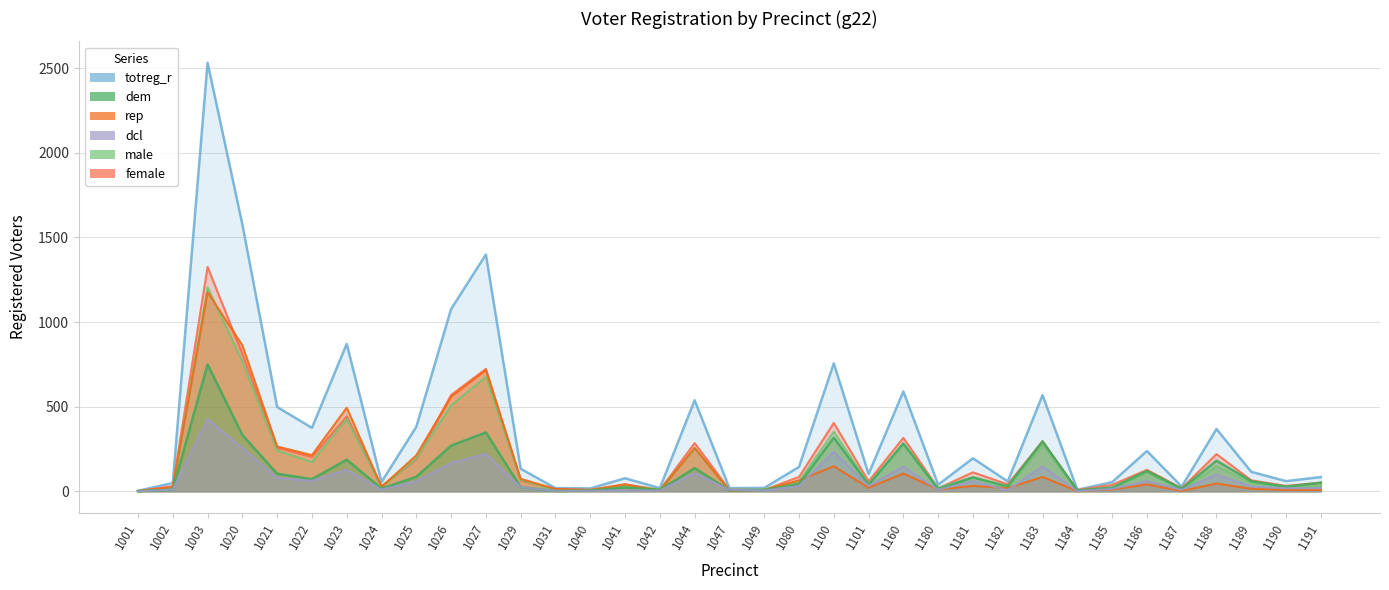

What is the difference between the highest and lowest values at 1189?

100